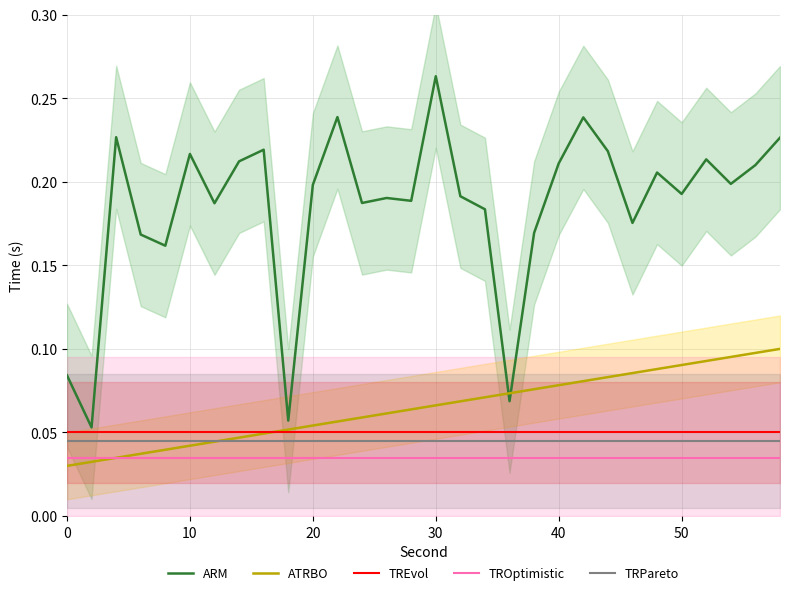

True or false: TROptimistic and ARM cross at least once.

False